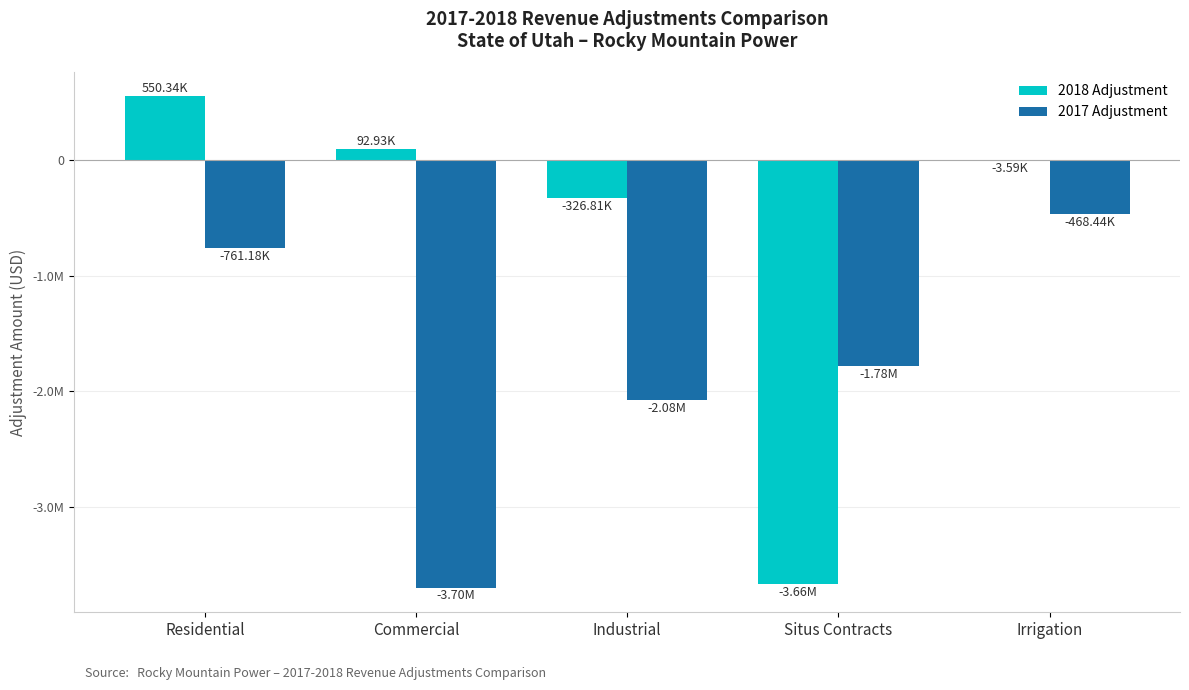

Is the value of 2017 Adjustment at Irrigation greater than the value of 2018 Adjustment at Situs Contracts?

Yes